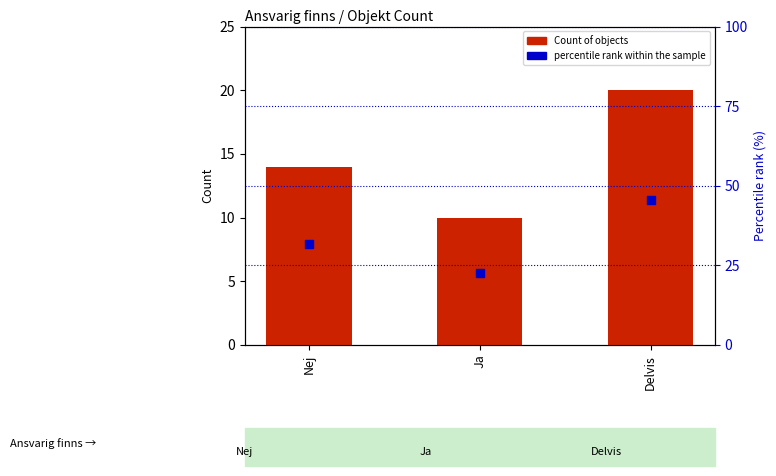

Which series has the largest total across all categories?

percentile rank within the sample